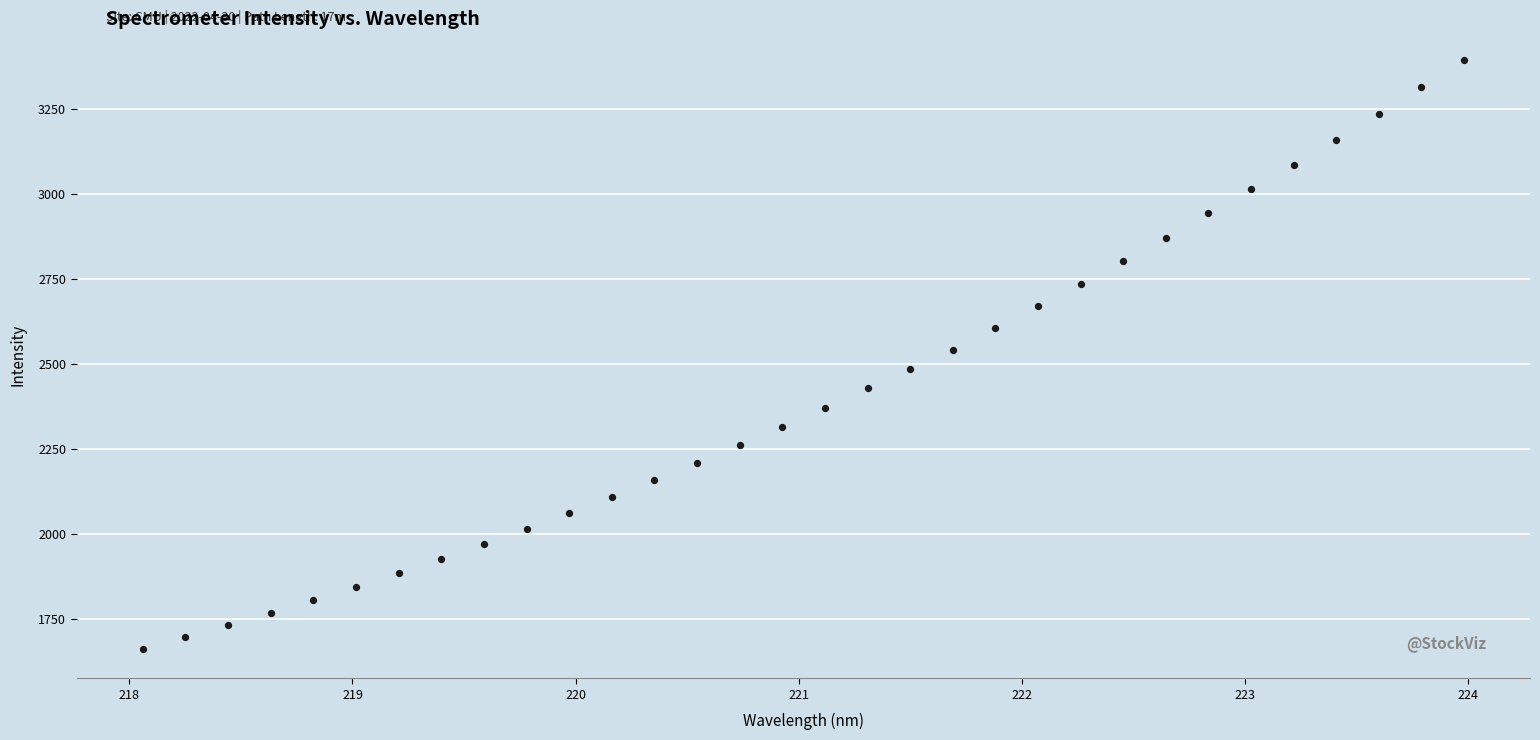

What is the range of X values (max minus min)?

5.9